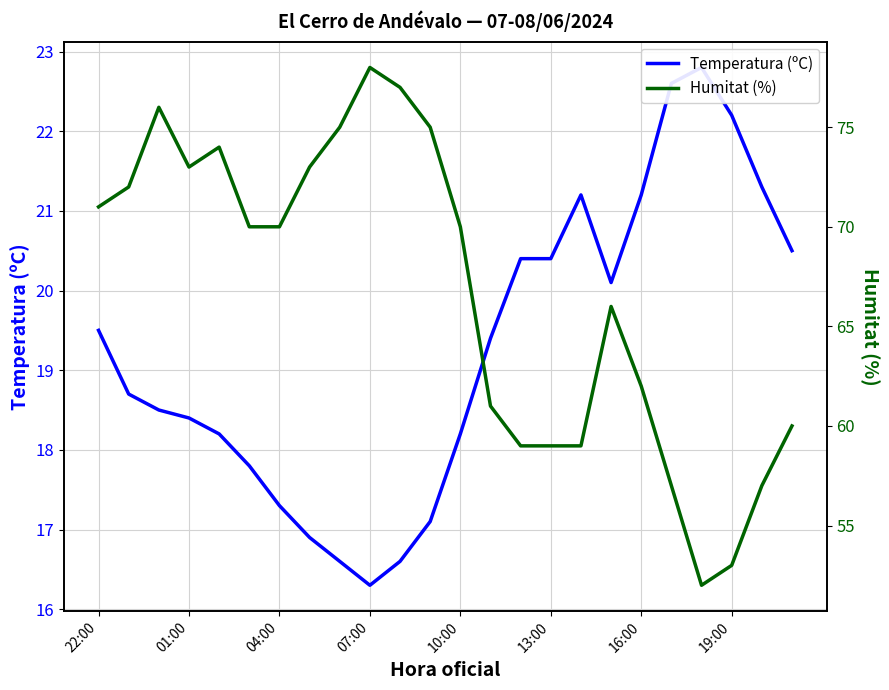

True or false: Humitat (%) and Temperatura (ºC) cross at least once.

False